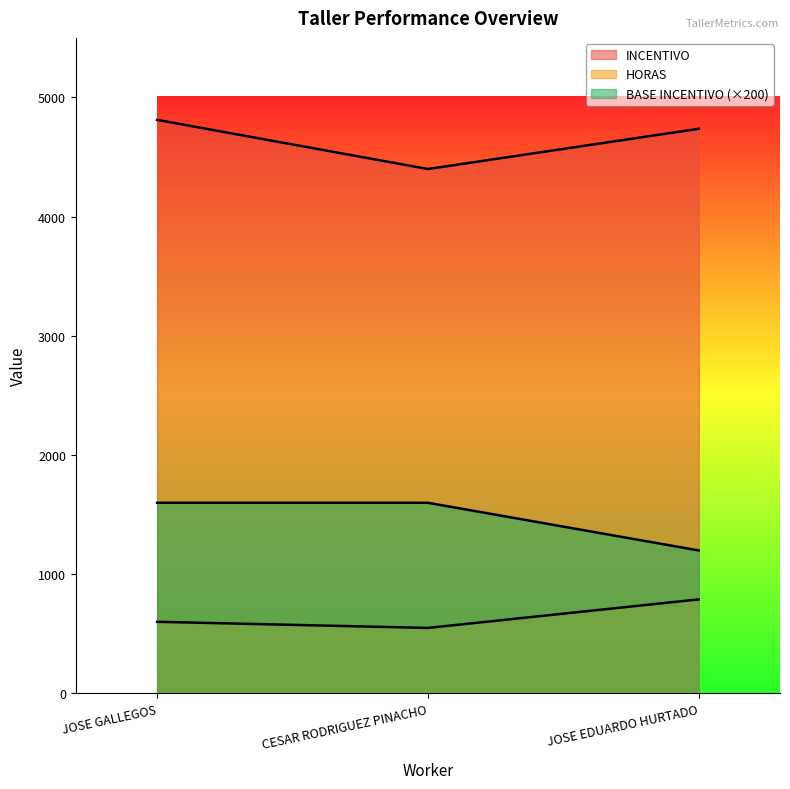

At which label is INCENTIVO closest to 4606?

JOSE EDUARDO HURTADO